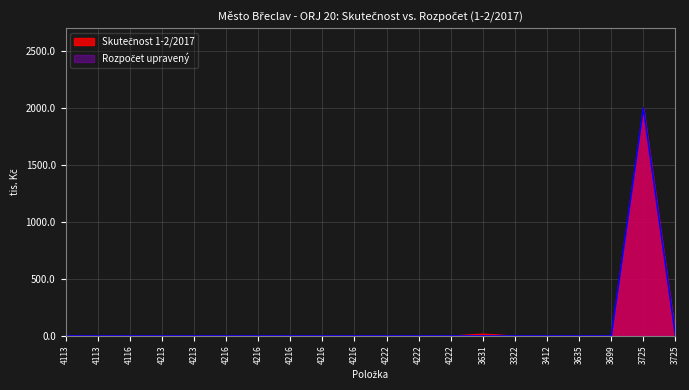

Where is the first local maximum for Skutečnost 1-2/2017?

3631